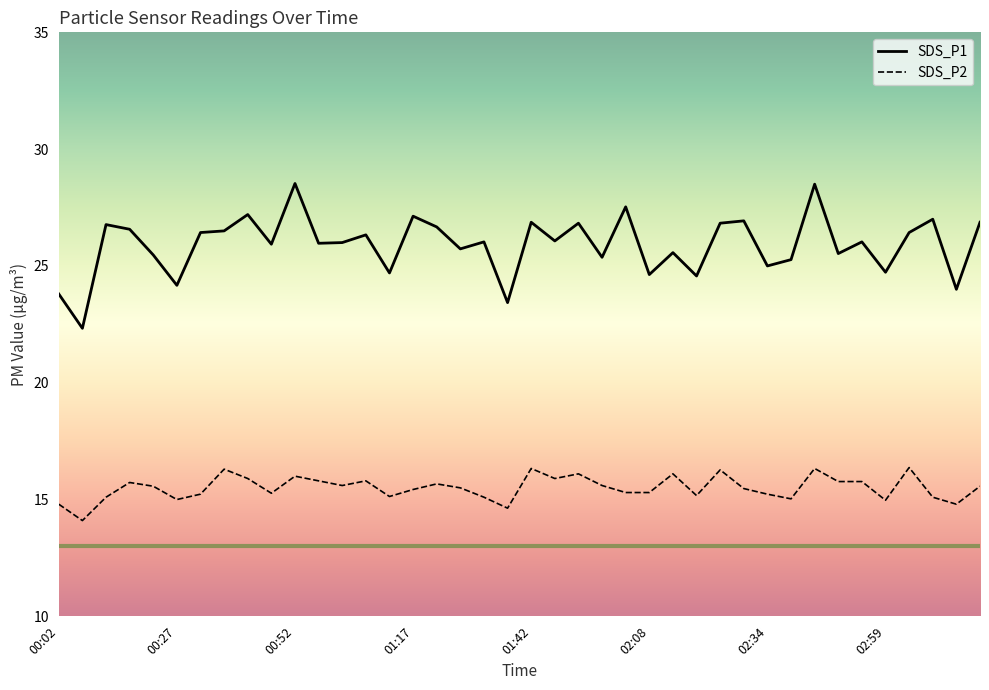

What is the greatest value displayed?

28.5